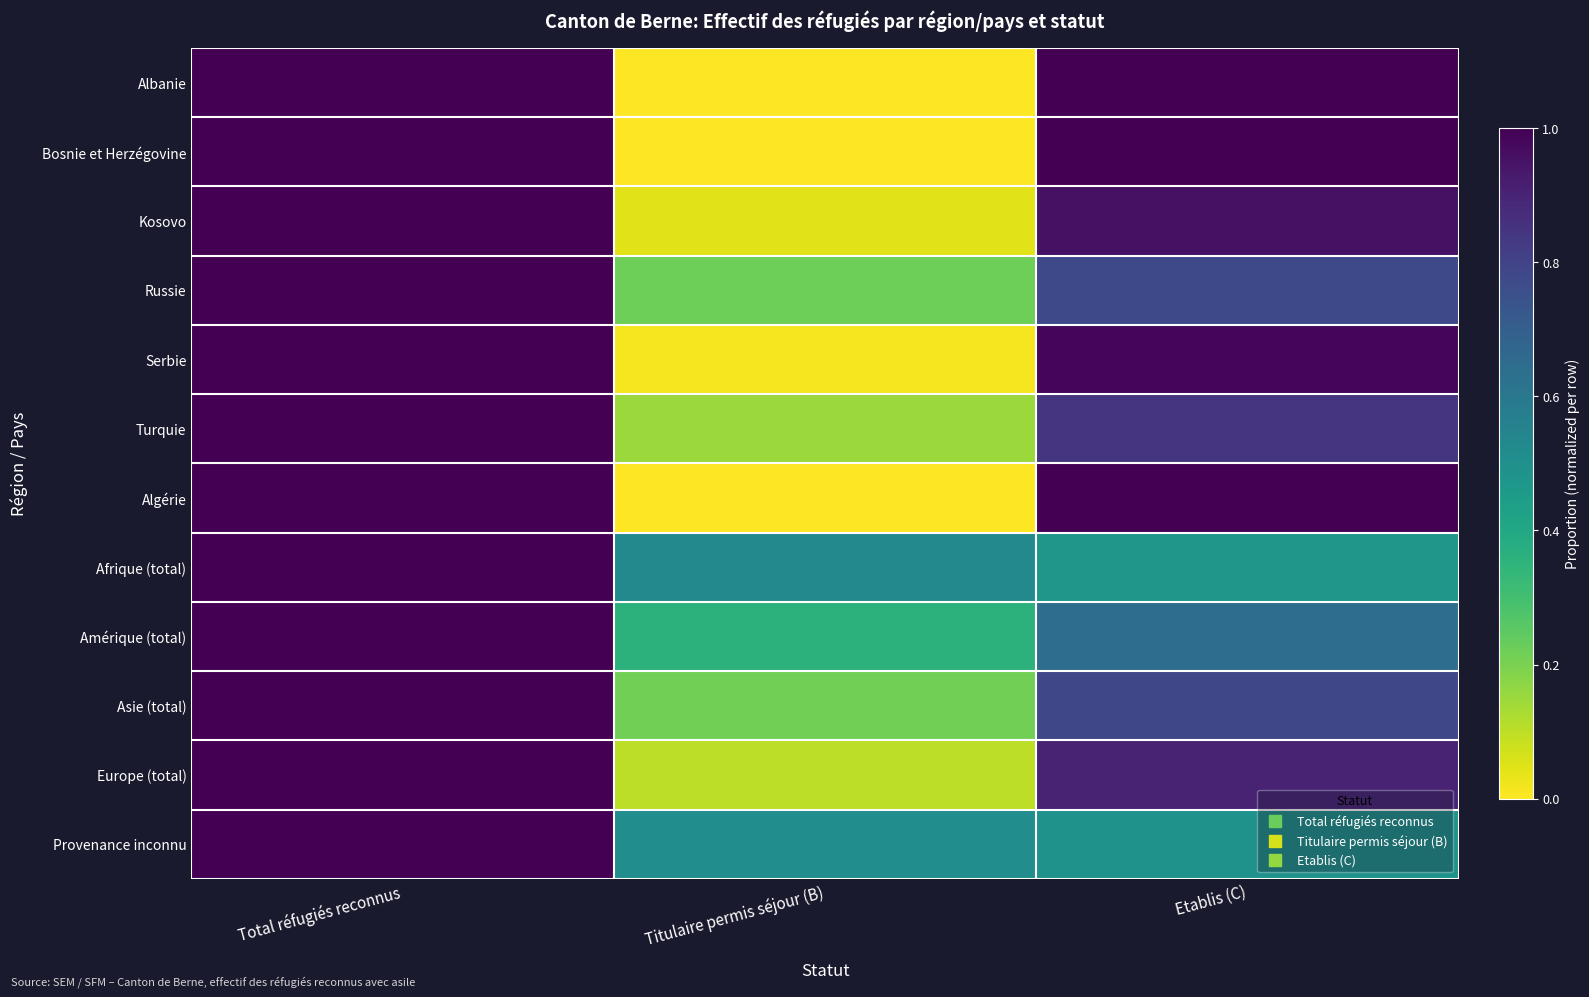

Reading left to right, what are all the values shown in this chart?

Albanie: Total réfugiés reconnus=1.0	Titulaire permis séjour (B)=0.0	Etablis (C)=1.0
Bosnie et Herzégovine: Total réfugiés reconnus=1.0	Titulaire permis séjour (B)=0.0	Etablis (C)=1.0
Kosovo: Total réfugiés reconnus=1.0	Titulaire permis séjour (B)=0.0	Etablis (C)=1.0
Russie: Total réfugiés reconnus=1.0	Titulaire permis séjour (B)=0.2	Etablis (C)=0.8
Serbie: Total réfugiés reconnus=1.0	Titulaire permis séjour (B)=0.0	Etablis (C)=1.0
Turquie: Total réfugiés reconnus=1.0	Titulaire permis séjour (B)=0.1	Etablis (C)=0.9
Algérie: Total réfugiés reconnus=1.0	Titulaire permis séjour (B)=0.0	Etablis (C)=1.0
Afrique (total): Total réfugiés reconnus=1.0	Titulaire permis séjour (B)=0.5	Etablis (C)=0.5
Amérique (total): Total réfugiés reconnus=1.0	Titulaire permis séjour (B)=0.4	Etablis (C)=0.6
Asie (total): Total réfugiés reconnus=1.0	Titulaire permis séjour (B)=0.2	Etablis (C)=0.8
Europe (total): Total réfugiés reconnus=1.0	Titulaire permis séjour (B)=0.1	Etablis (C)=0.9
Provenance inconnu: Total réfugiés reconnus=1.0	Titulaire permis séjour (B)=0.5	Etablis (C)=0.5